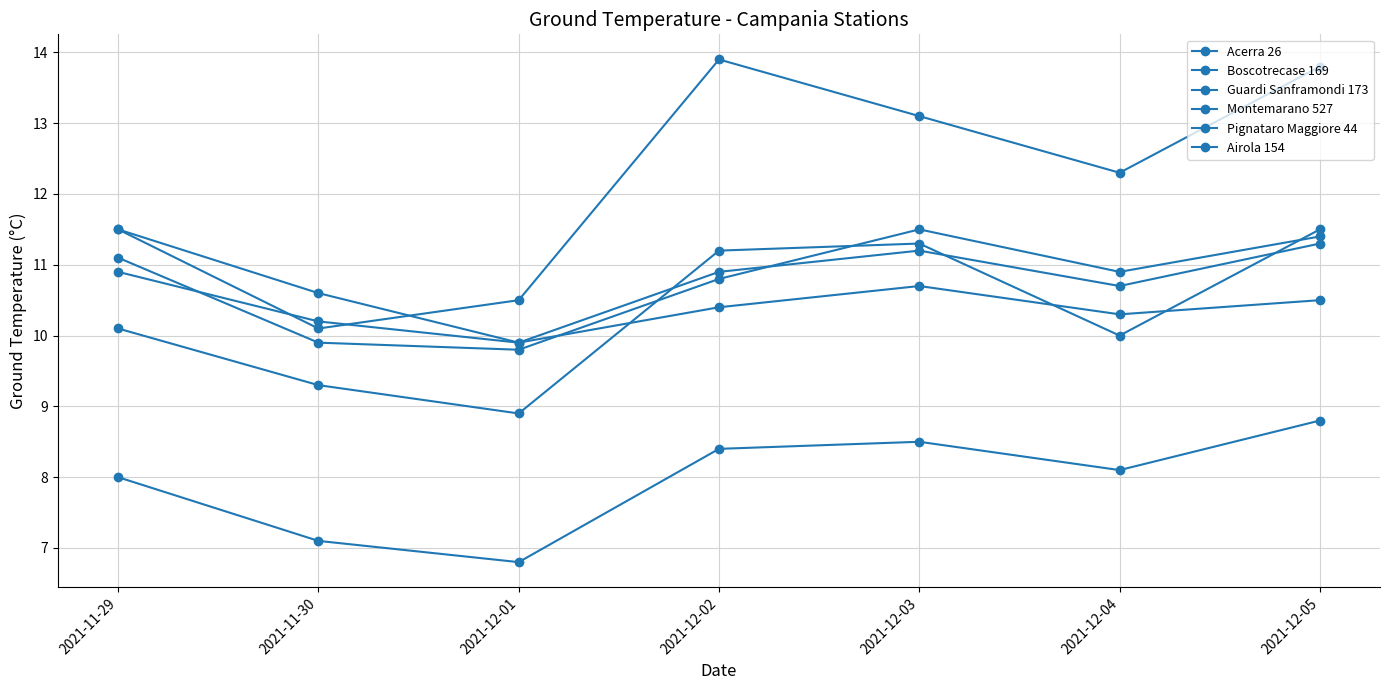

How many lines are shown in the chart?

6